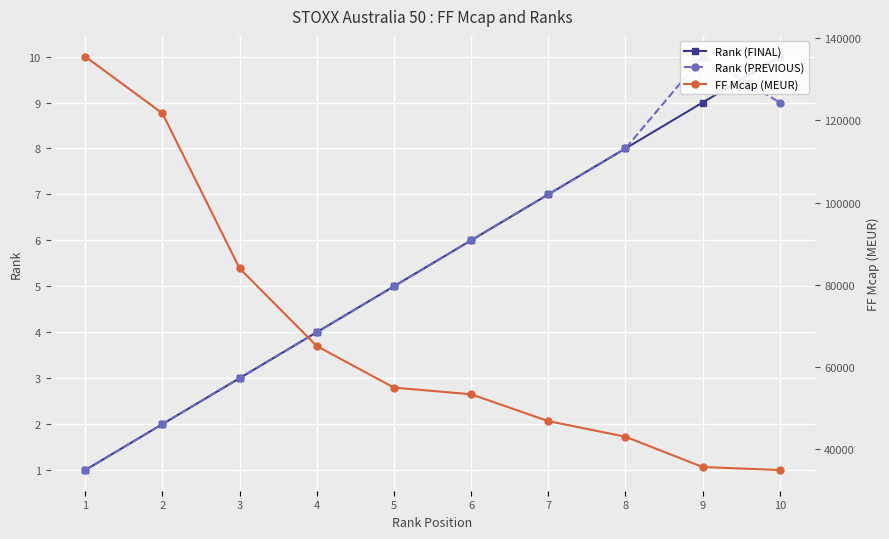

Rank the categories by Rank (PREVIOUS) value from highest to lowest.

9, 10, 8, 7, 6, 5, 4, 3, 2, 1